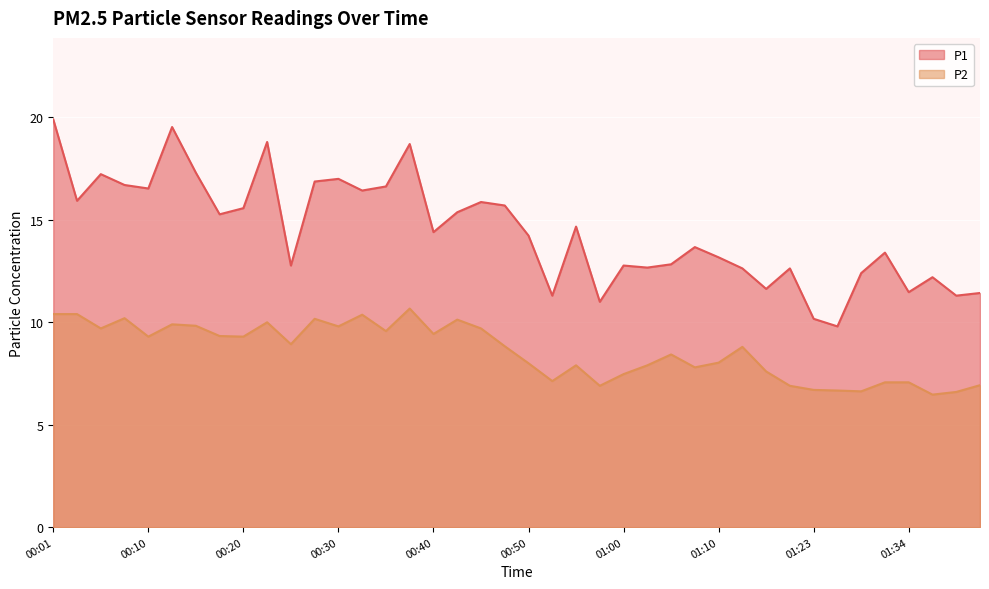

Reading left to right, list all the values displayed in this chart.

P1: 00:01=19.9	00:03=15.9	00:05=17.2	00:08=16.7	00:10=16.5	00:13=19.5	00:15=17.3	00:18=15.3	00:20=15.6	00:23=18.8	00:25=12.8	00:28=16.9	00:30=17.0	00:33=16.4	00:35=16.6	00:37=18.7	00:40=14.4	00:42=15.4	00:45=15.9	00:47=15.7	00:50=14.2	00:52=11.3	00:55=14.7	00:57=11.0	01:00=12.8	01:02=12.7	01:05=12.8	01:07=13.7	01:10=13.2	01:12=12.6	01:15=11.6	01:17=12.6	01:23=10.2	01:26=9.8	01:29=12.4	01:31=13.4	01:34=11.5	01:37=12.2	01:39=11.3	01:42=11.4
P2: 00:01=10.4	00:03=10.4	00:05=9.7	00:08=10.2	00:10=9.3	00:13=9.9	00:15=9.8	00:18=9.3	00:20=9.3	00:23=10.0	00:25=8.9	00:28=10.2	00:30=9.8	00:33=10.4	00:35=9.6	00:37=10.7	00:40=9.4	00:42=10.1	00:45=9.7	00:47=8.8	00:50=8.0	00:52=7.1	00:55=7.9	00:57=6.9	01:00=7.5	01:02=7.9	01:05=8.4	01:07=7.8	01:10=8.0	01:12=8.8	01:15=7.6	01:17=6.9	01:23=6.7	01:26=6.7	01:29=6.6	01:31=7.1	01:34=7.1	01:37=6.5	01:39=6.6	01:42=6.9